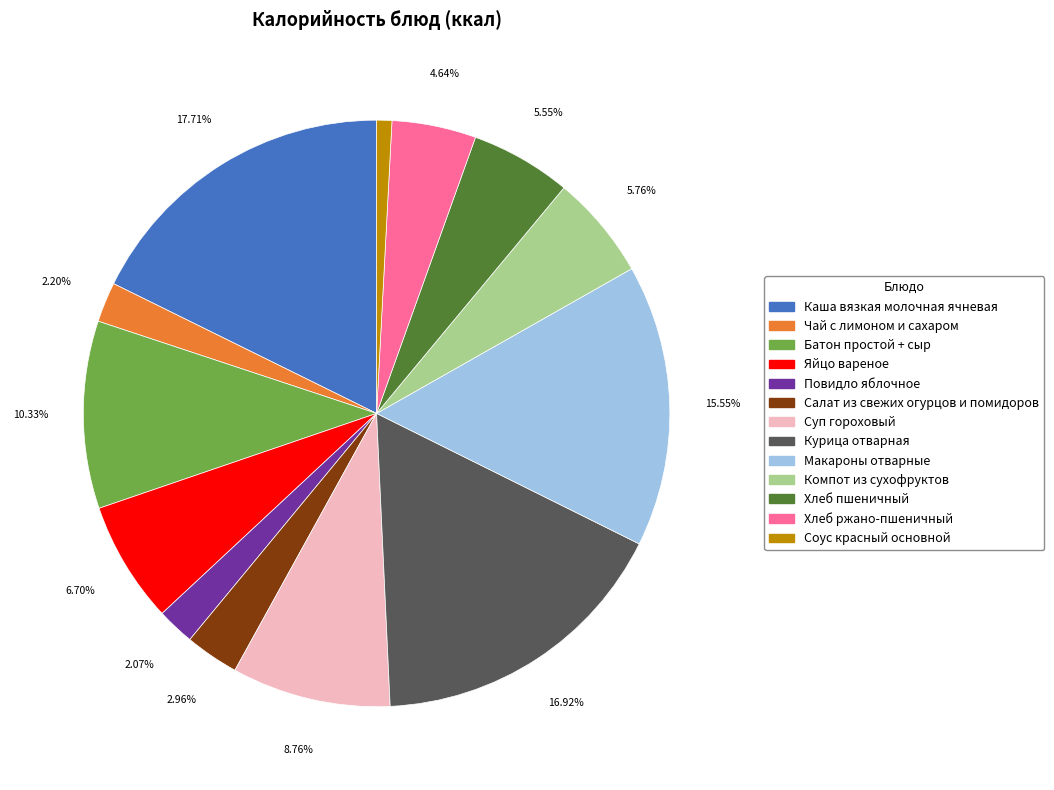

Which category has the biggest portion of the pie?

Каша вязкая молочная ячневая